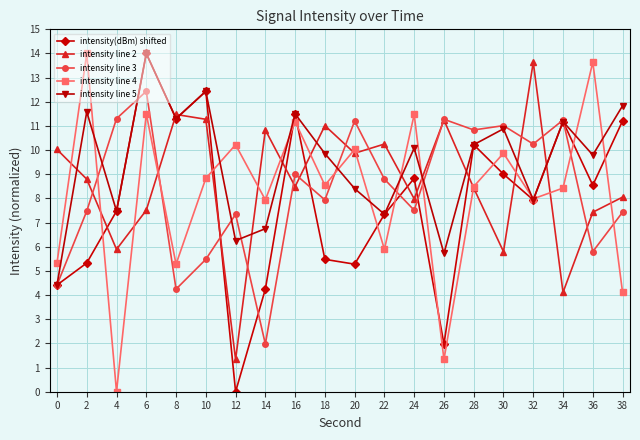

What is the value of the intensity line 5 point at the 16th from the left?

10.9